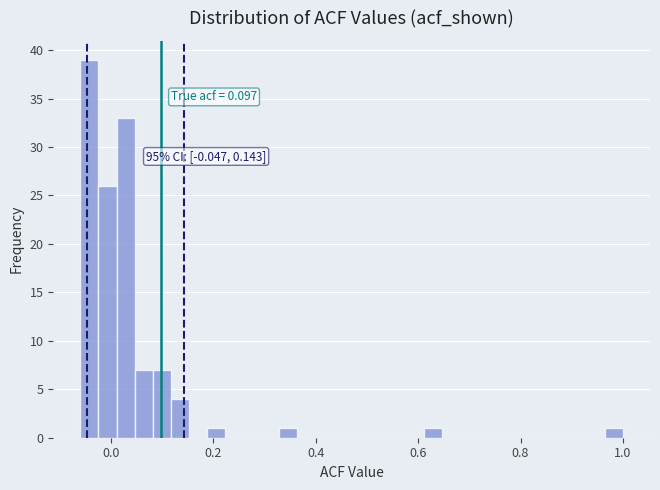

Around what value on the x-axis is the tallest bar? Give the approximate position of its centre, as read against the axis.

-0.04